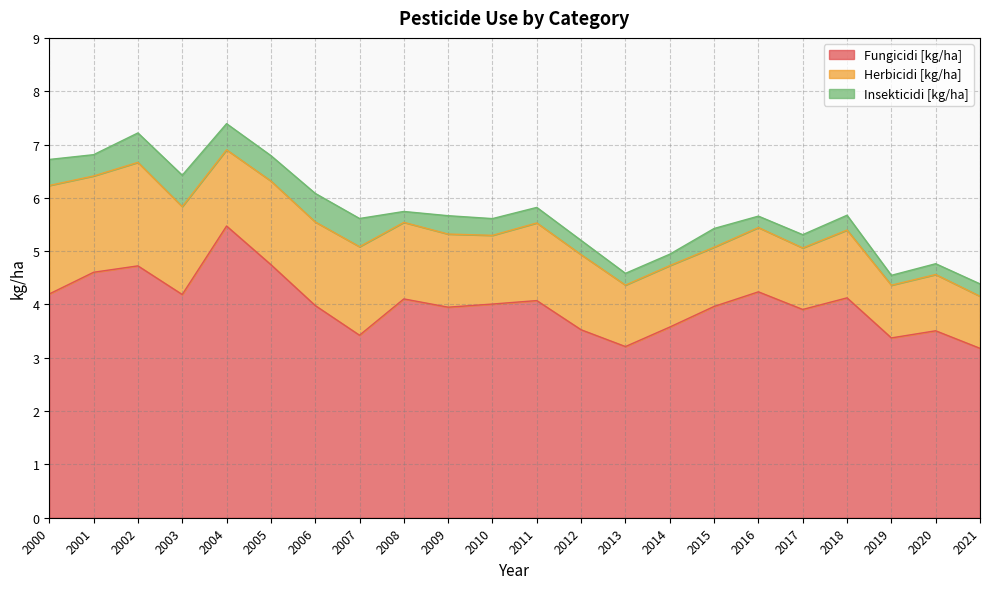

What are all the series names shown in the legend?

Fungicidi [kg/ha], Herbicidi [kg/ha], Insekticidi [kg/ha]